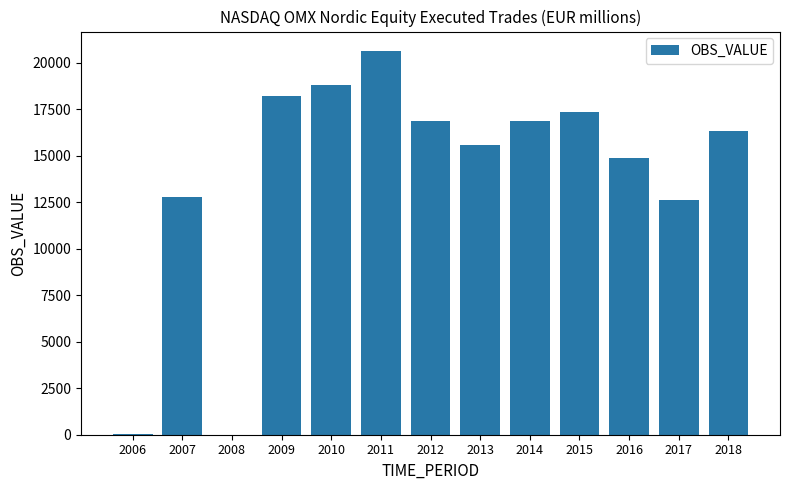

Which category has the highest value across all series?

2011